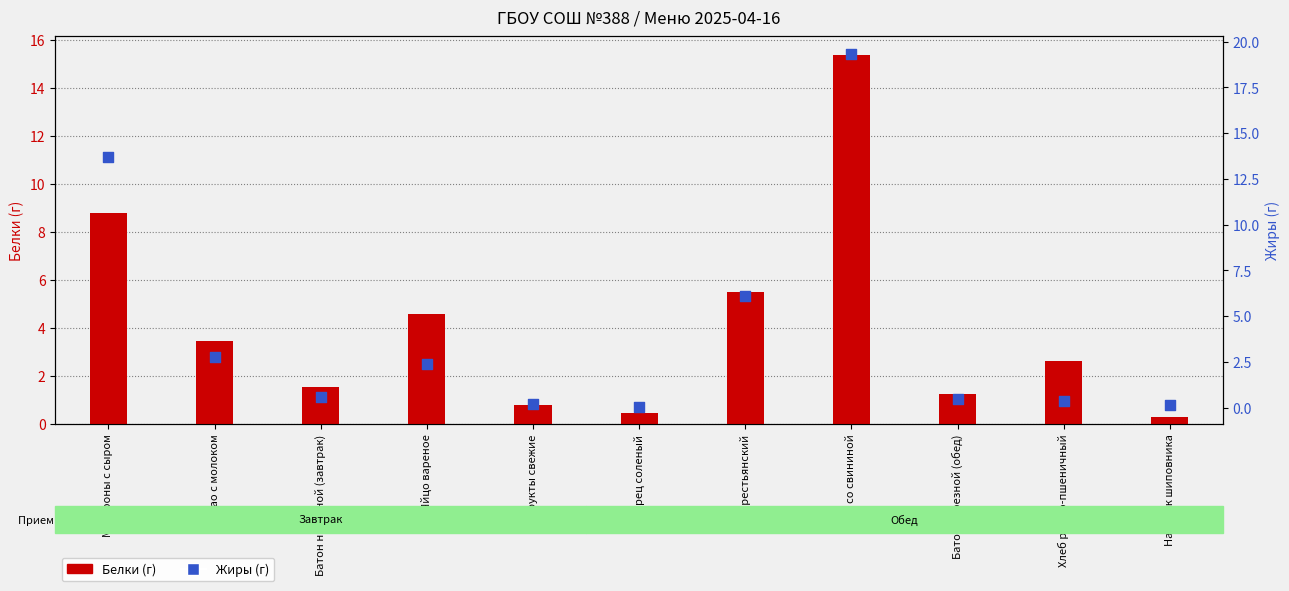

Which series reaches the minimum Y coordinate?

Жиры